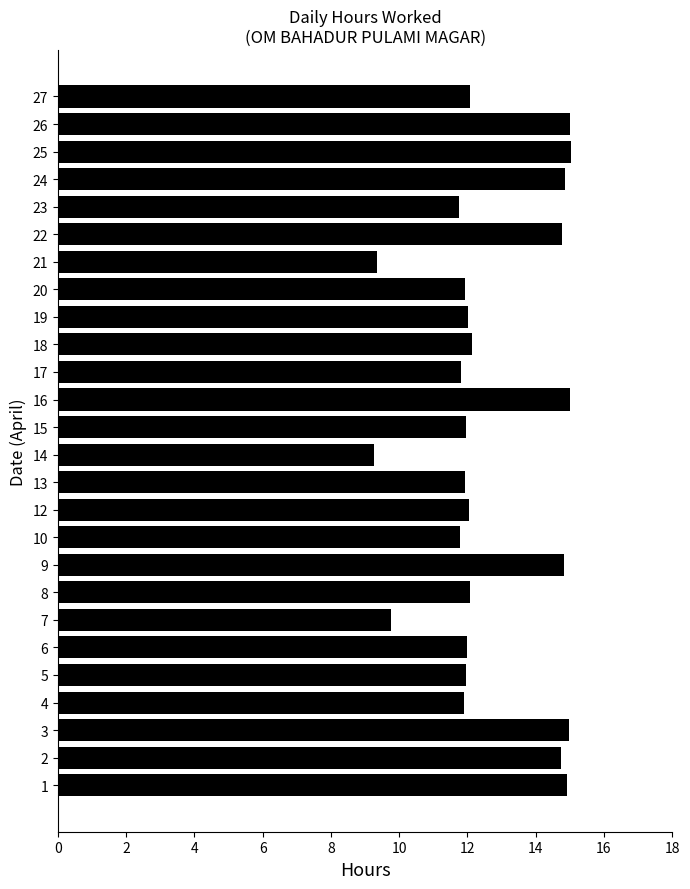

Count the values in the range 11 to 14.

14